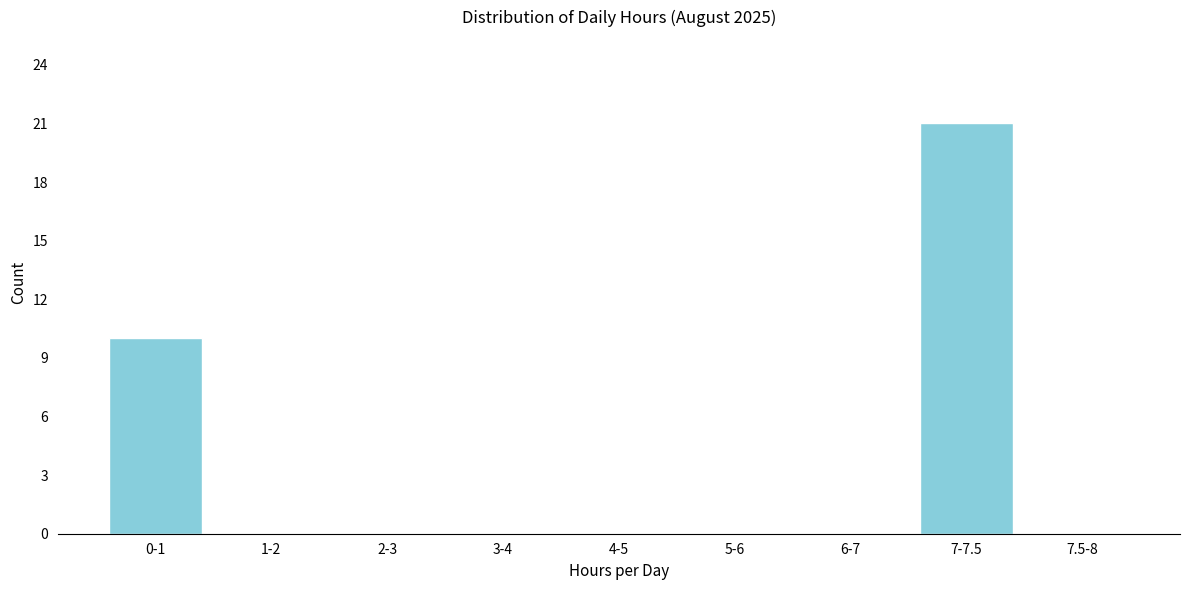

Reading right to left, transcribe all the data shown in this chart.

7.5-8=0	7-7.5=21	6-7=0	5-6=0	4-5=0	3-4=0	2-3=0	1-2=0	0-1=10